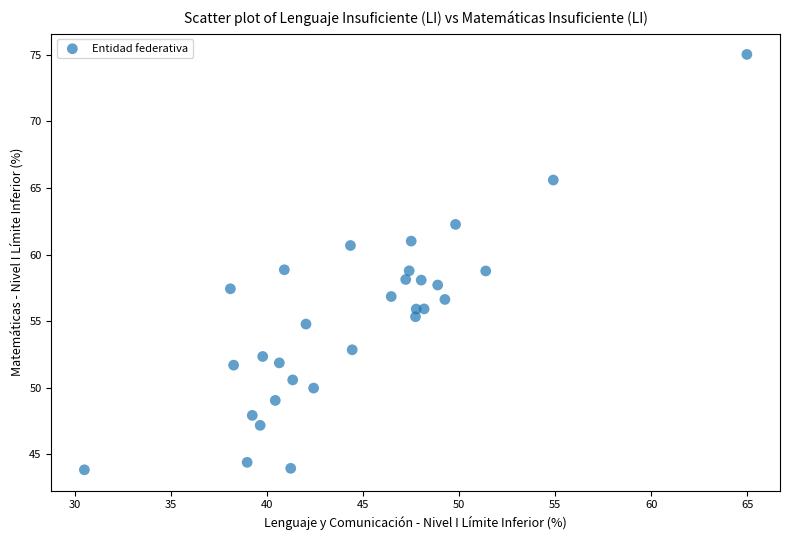

What is the range of Y values (max minus min)?

31.2